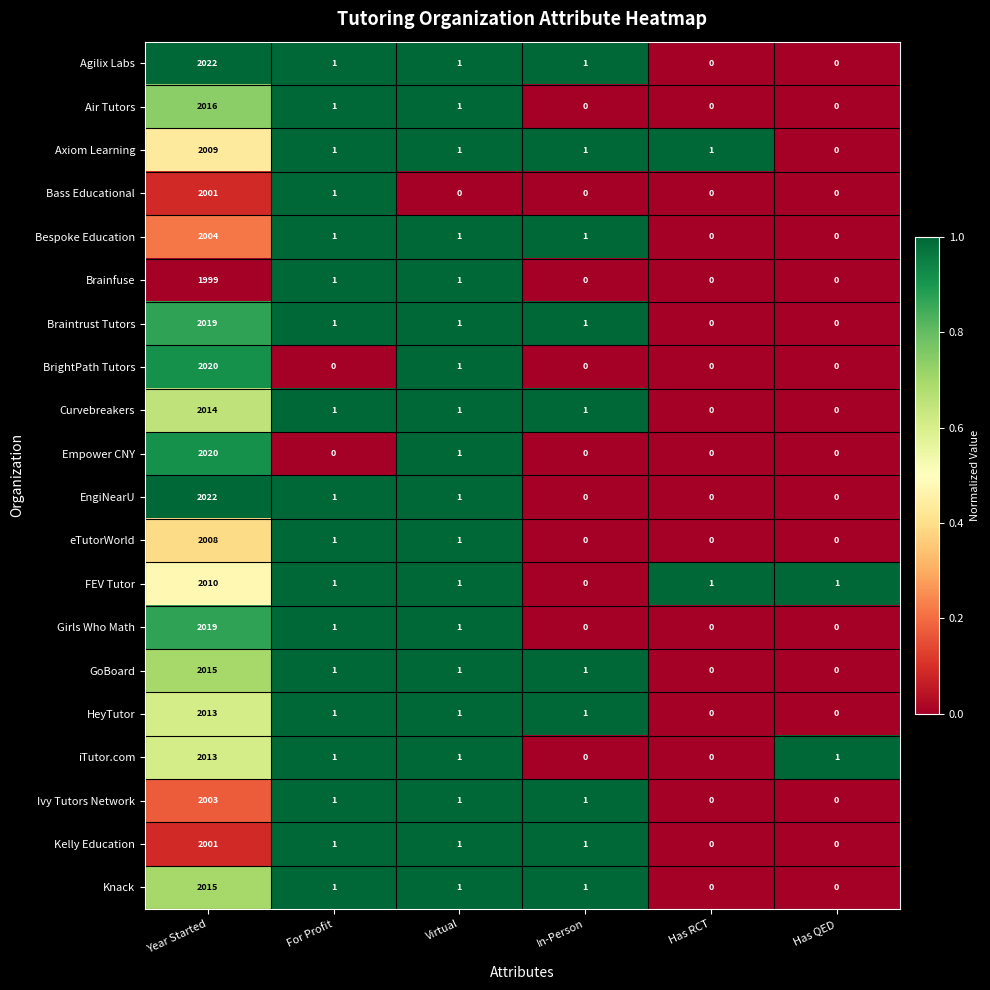

At which category is the sum across all series the highest?

Year Started